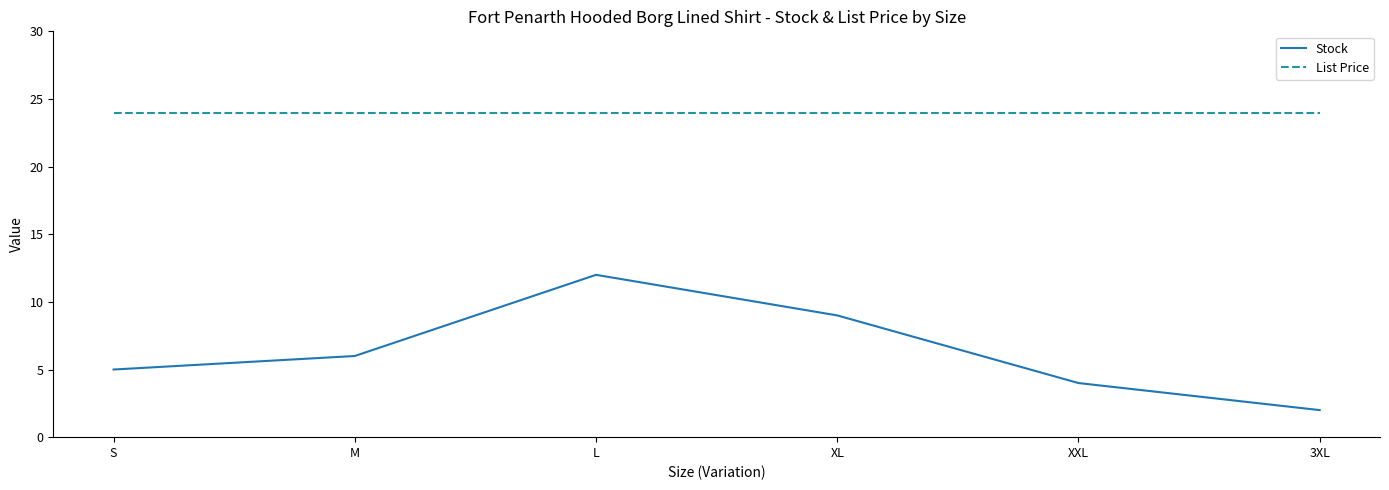

What is the minimum value for Stock?

2.0